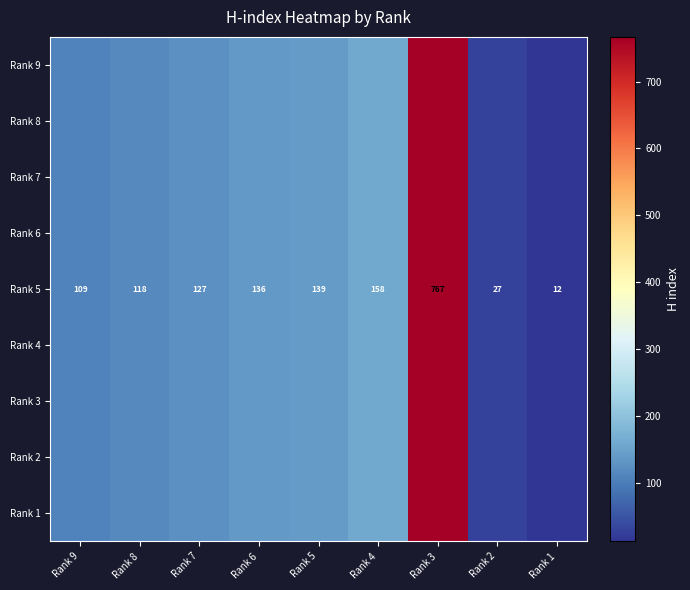

What is the sum of the Rank 5 values at Rank 3 and Rank 1?

779